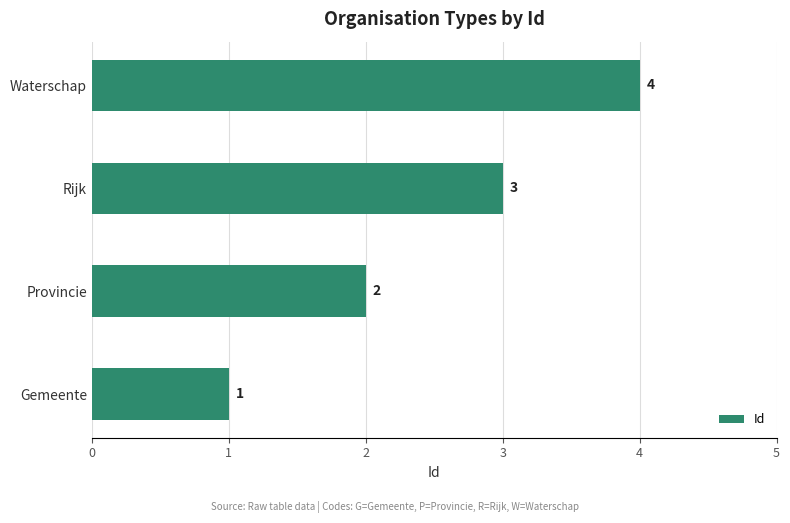

The value at Rijk is 1. True or false?

False